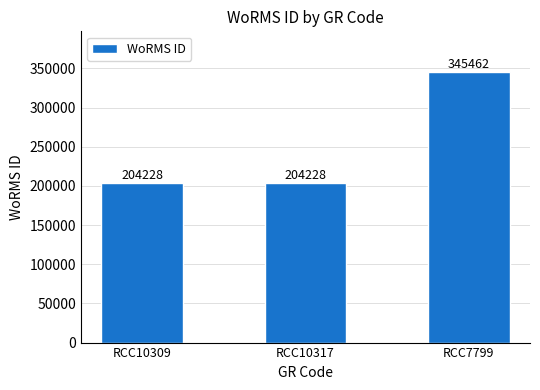

Is it true that the value at RCC10317 is 343765?

False